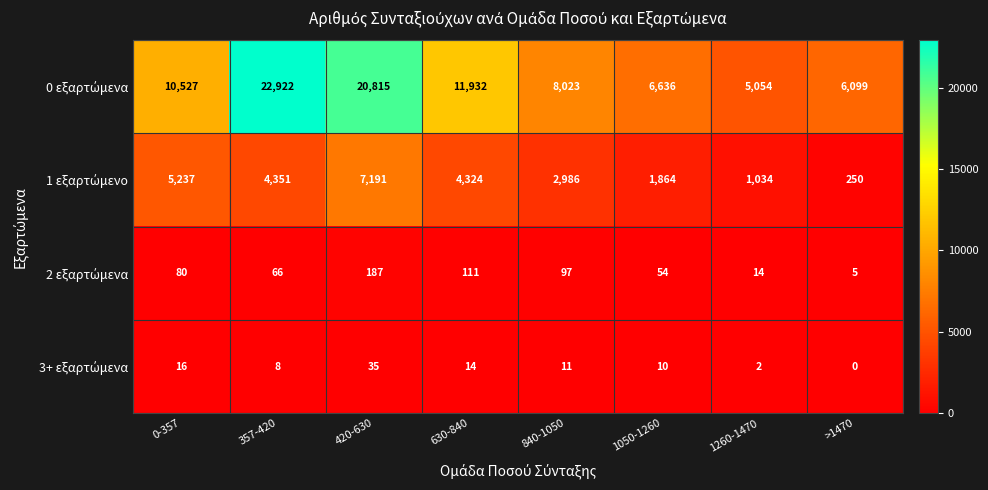

What is the difference between the highest and lowest values at >1470?

6099